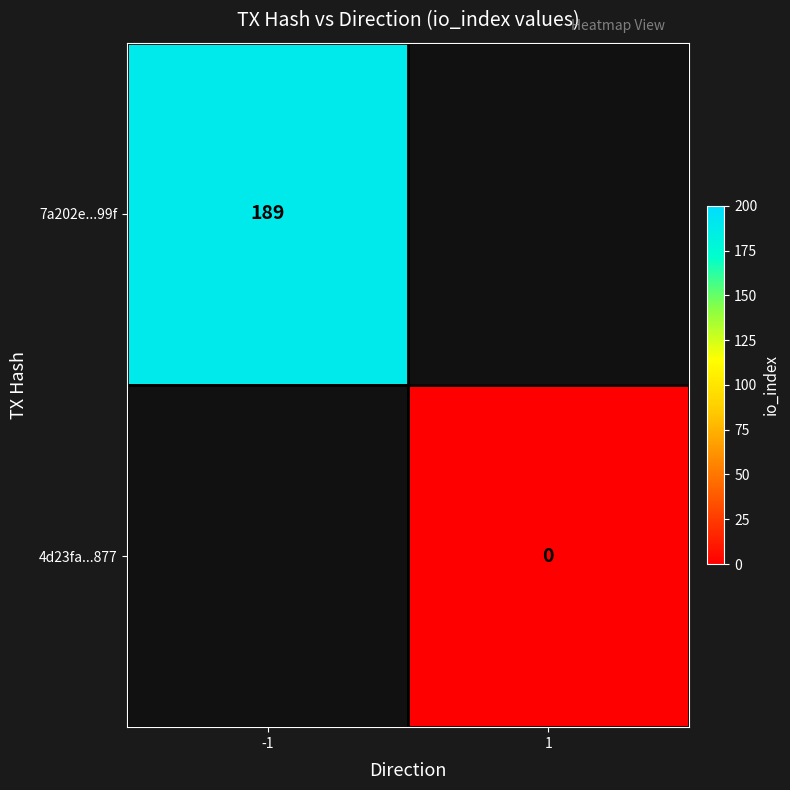

At -1, list the series in order from largest to smallest.

7a202e...99f, 4d23fa...877